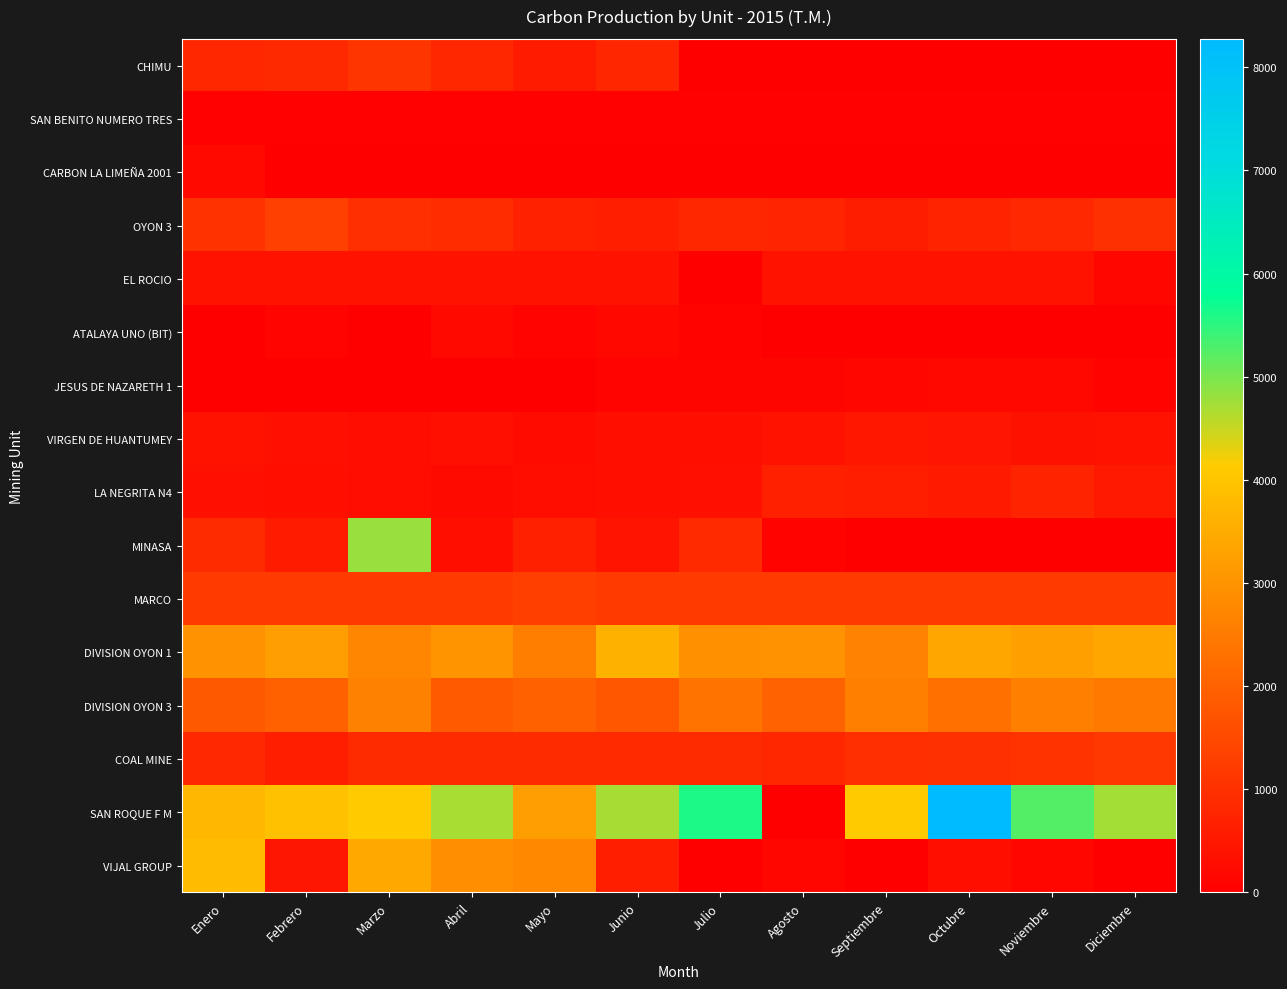

Reading left to right, extract all data points from this chart.

CHIMU: Enero=820.0	Febrero=850.0	Marzo=1085.0	Abril=813.0	Mayo=560.5	Junio=780.0	Julio=0.0	Agosto=0.0	Septiembre=0.0	Octubre=0.0	Noviembre=0.0	Diciembre=0.0
SAN BENITO NUMERO TRES: Enero=35.0	Febrero=35.0	Marzo=35.0	Abril=35.0	Mayo=35.0	Junio=40.0	Julio=40.0	Agosto=40.0	Septiembre=40.0	Octubre=40.0	Noviembre=40.0	Diciembre=40.0
CARBON LA LIMEÑA 2001: Enero=200.0	Febrero=0.0	Marzo=0.0	Abril=0.0	Mayo=0.0	Junio=0.0	Julio=0.0	Agosto=0.0	Septiembre=0.0	Octubre=0.0	Noviembre=0.0	Diciembre=0.0
OYON 3: Enero=1024.1	Febrero=1318.0	Marzo=969.0	Abril=918.1	Mayo=680.0	Junio=632.0	Julio=802.8	Agosto=774.2	Septiembre=600.9	Octubre=757.6	Noviembre=839.0	Diciembre=989.1
EL ROCIO: Enero=391.0	Febrero=394.0	Marzo=389.0	Abril=385.0	Mayo=381.0	Junio=390.0	Julio=0.0	Agosto=390.0	Septiembre=390.0	Octubre=390.0	Noviembre=390.0	Diciembre=174.0
ATALAYA UNO (BIT): Enero=30.0	Febrero=101.0	Marzo=0.0	Abril=200.0	Mayo=100.0	Junio=180.0	Julio=90.0	Agosto=0.0	Septiembre=0.0	Octubre=0.0	Noviembre=0.0	Diciembre=0.0
JESUS DE NAZARETH 1: Enero=3.0	Febrero=1.0	Marzo=1.0	Abril=1.0	Mayo=2.1	Junio=104.0	Julio=116.0	Agosto=128.0	Septiembre=131.0	Octubre=179.0	Noviembre=191.0	Diciembre=75.0
VIRGEN DE HUANTUMEY: Enero=380.0	Febrero=350.0	Marzo=280.0	Abril=350.0	Mayo=240.0	Junio=320.0	Julio=310.0	Agosto=420.0	Septiembre=480.0	Octubre=450.0	Noviembre=370.0	Diciembre=420.0
LA NEGRITA N4: Enero=350.0	Febrero=310.0	Marzo=290.0	Abril=220.0	Mayo=298.0	Junio=310.0	Julio=340.0	Agosto=670.0	Septiembre=650.0	Octubre=540.0	Noviembre=749.0	Diciembre=520.0
MINASA: Enero=900.4	Febrero=556.6	Marzo=4807.1	Abril=332.5	Mayo=676.4	Junio=430.7	Julio=868.2	Agosto=91.2	Septiembre=1.0	Octubre=0.0	Noviembre=0.0	Diciembre=0.0
MARCO: Enero=1200.0	Febrero=1200.0	Marzo=1200.0	Abril=1200.0	Mayo=1300.0	Junio=1200.0	Julio=1200.0	Agosto=1200.0	Septiembre=1200.0	Octubre=1200.0	Noviembre=1200.0	Diciembre=1200.0
DIVISION OYON 1: Enero=2980.6	Febrero=3230.3	Marzo=2736.9	Abril=2996.6	Mayo=2577.1	Junio=3589.3	Julio=2947.0	Agosto=2988.1	Septiembre=2641.3	Octubre=3373.5	Noviembre=3253.9	Diciembre=3387.6
DIVISION OYON 3: Enero=1812.4	Febrero=1957.0	Marzo=2624.0	Abril=1838.0	Mayo=1978.0	Junio=1775.0	Julio=2347.6	Agosto=1993.4	Septiembre=2594.5	Octubre=2282.9	Noviembre=2588.8	Diciembre=2470.1
COAL MINE: Enero=827.9	Febrero=650.7	Marzo=898.6	Abril=881.5	Mayo=880.1	Junio=871.4	Julio=897.3	Agosto=809.7	Septiembre=982.4	Octubre=993.5	Noviembre=1054.5	Diciembre=1119.7
SAN ROQUE F M: Enero=3724.5	Febrero=3920.0	Marzo=4118.6	Abril=4690.0	Mayo=3210.0	Junio=4704.0	Julio=5603.0	Agosto=0.0	Septiembre=4115.0	Octubre=8276.0	Noviembre=5253.3	Diciembre=4721.0
VIJAL GROUP: Enero=3822.0	Febrero=463.0	Marzo=3430.0	Abril=2884.0	Mayo=2765.0	Junio=628.0	Julio=10.0	Agosto=170.0	Septiembre=28.0	Octubre=308.0	Noviembre=157.0	Diciembre=0.0